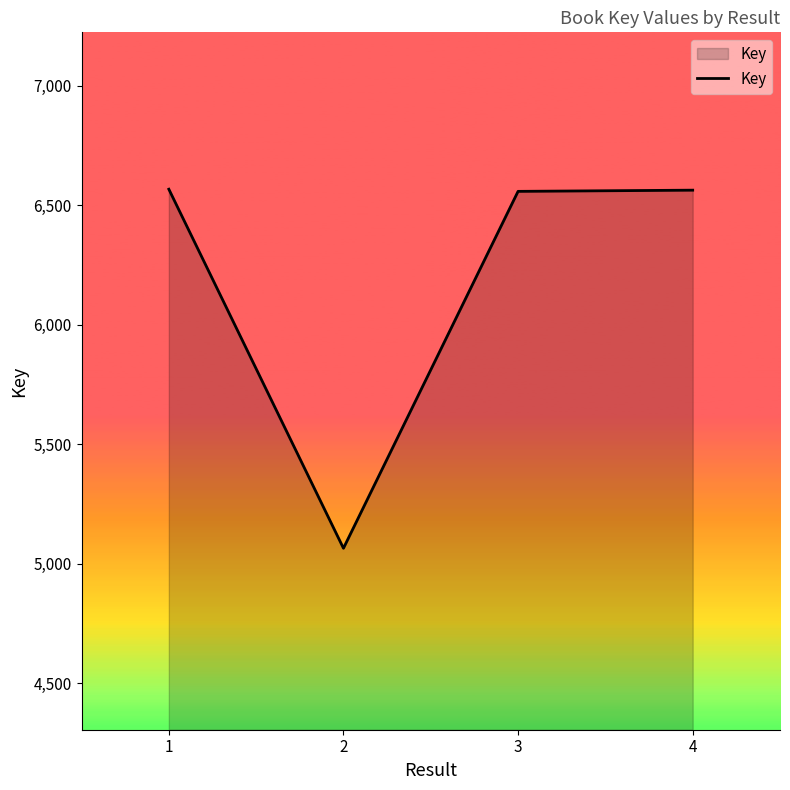

The value at 3 is 3155. True or false?

False